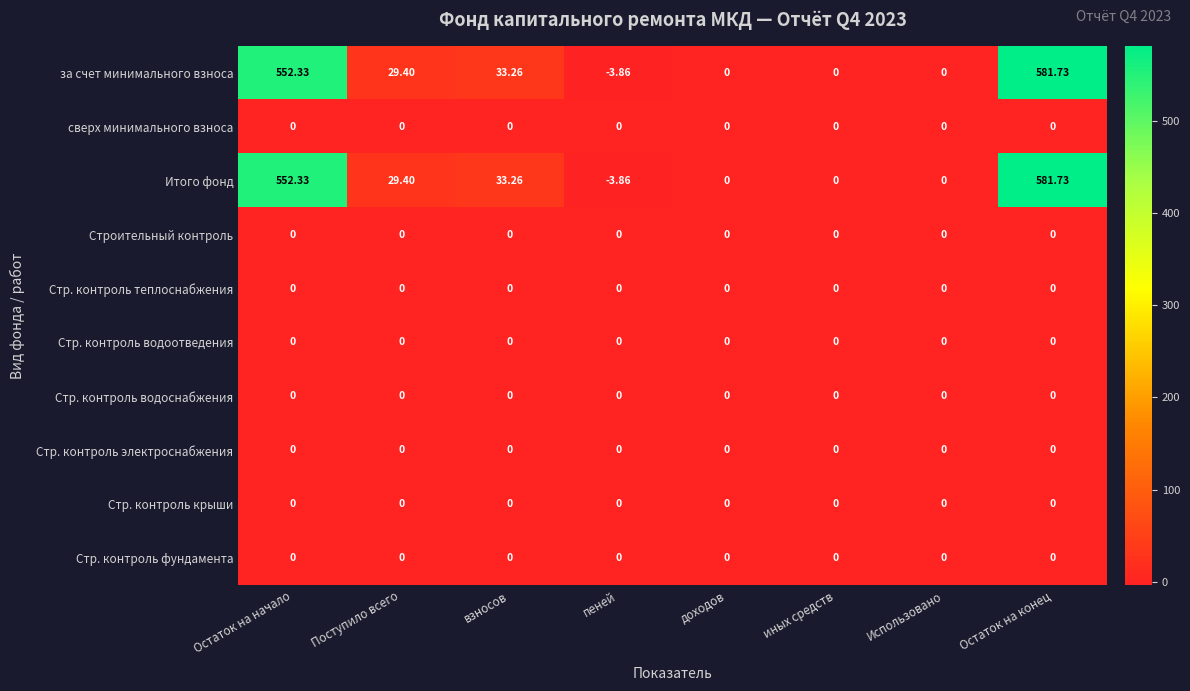

How many distinct data groups are displayed?

10